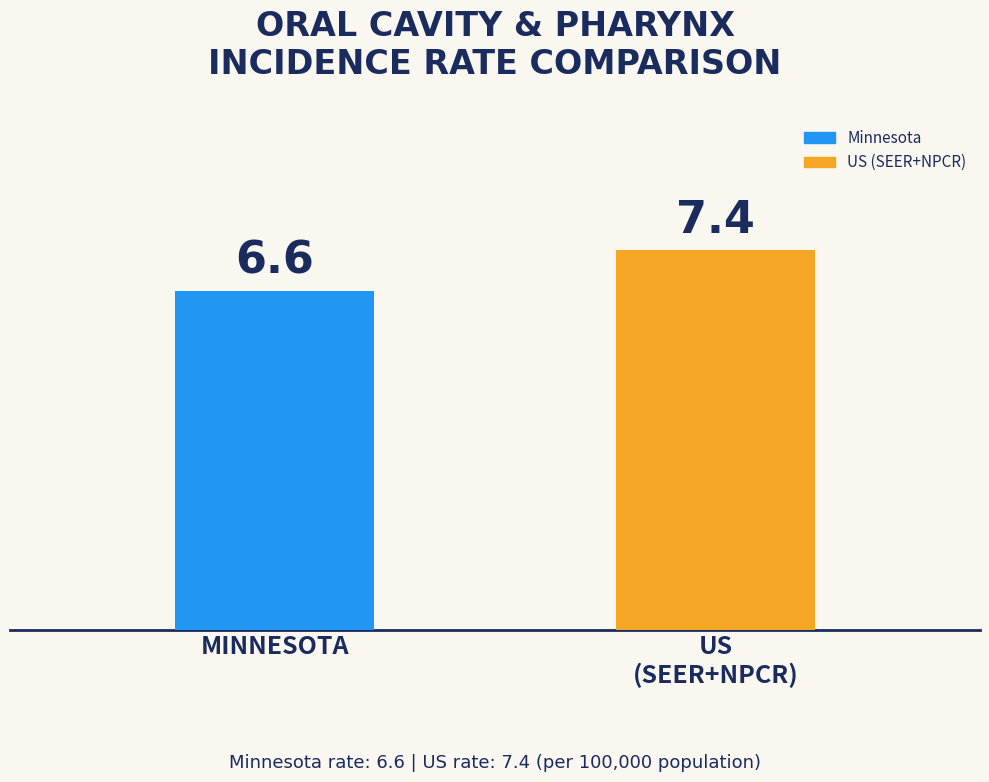

Which series has the widest spread of values?

Minnesota